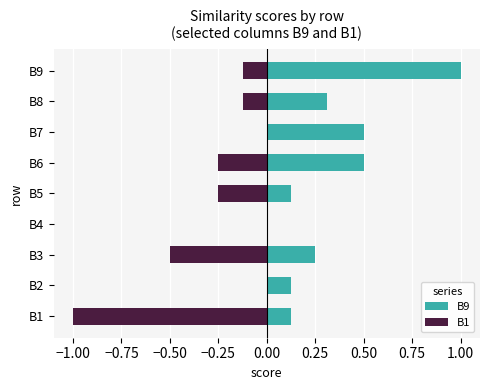

Which series changed the most between B4 and B5?

B1